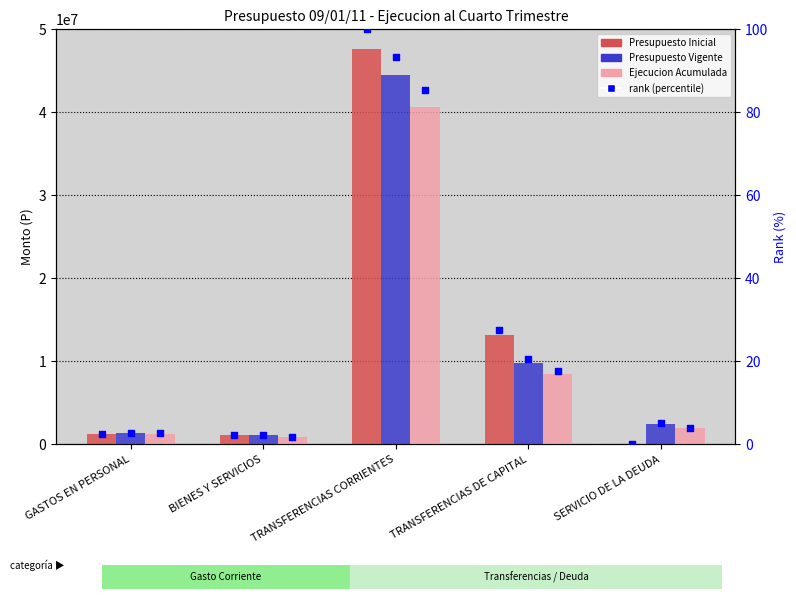

Which series has the widest spread of Y values?

Presupuesto Inicial